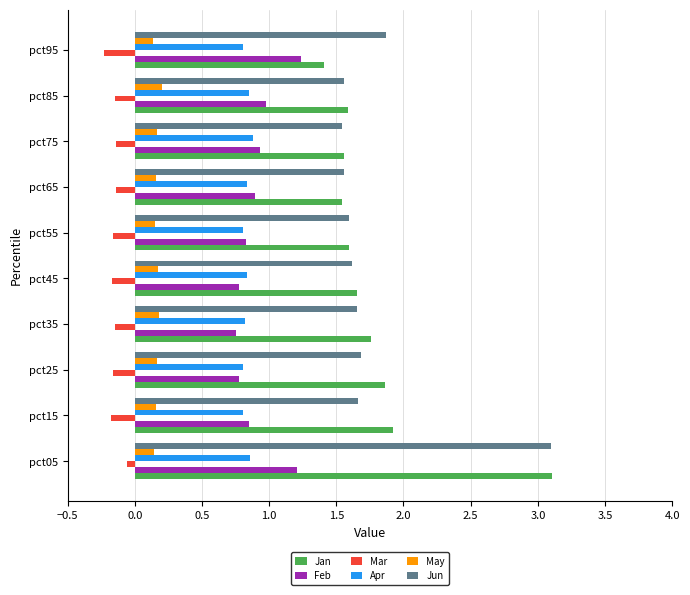

What is the smallest value displayed?

-0.2